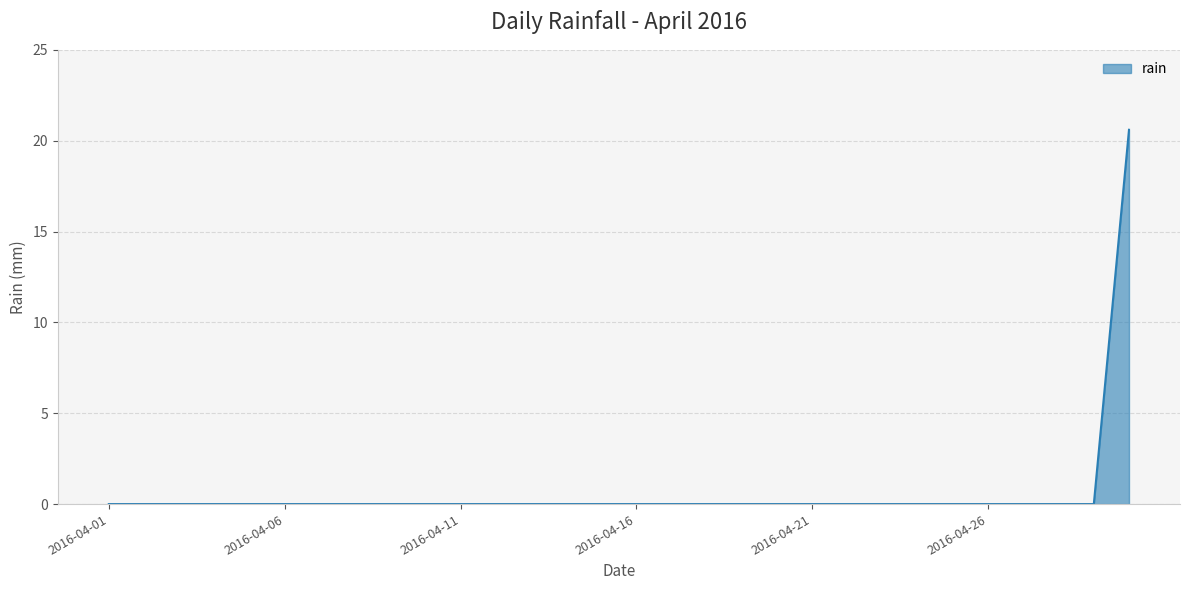

What is the sum of all values?

20.6